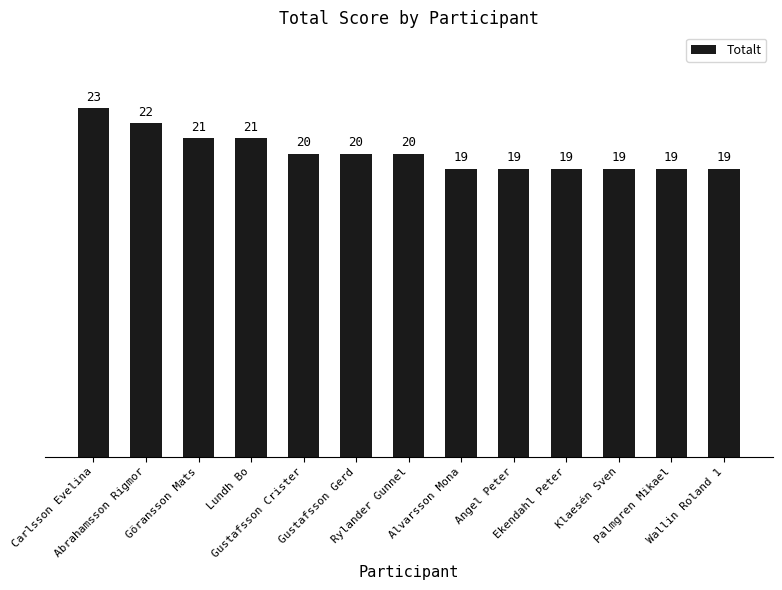

What is the difference between the maximum and minimum values?

4